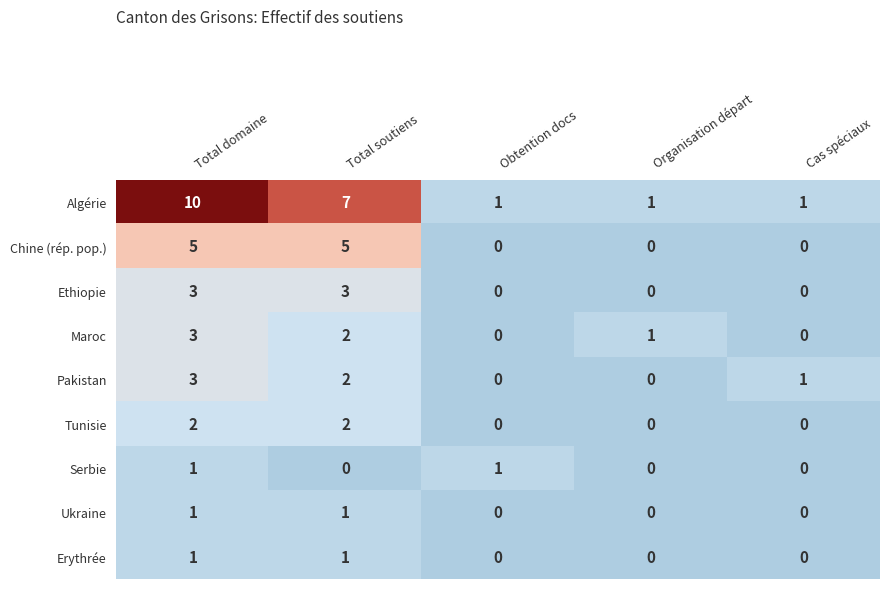

Which series has the largest total across all categories?

Algérie